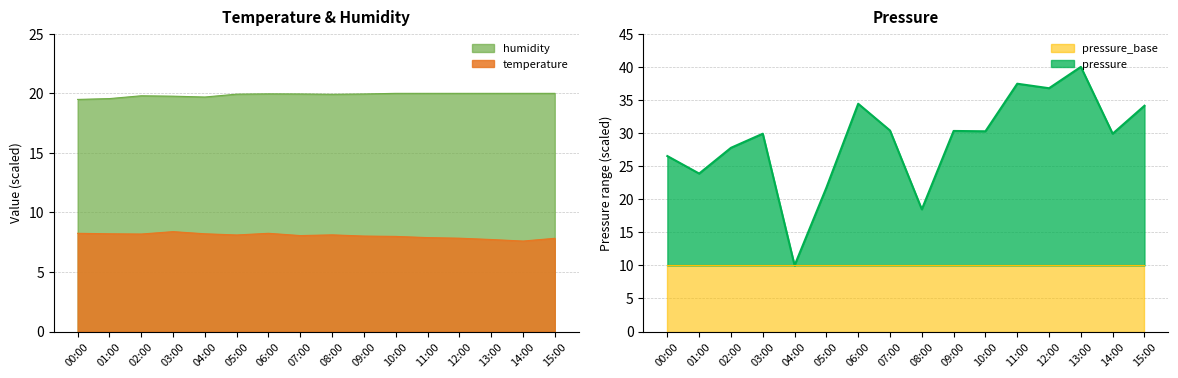

Is it true that temperature equals 3.4 at 01:00?

False